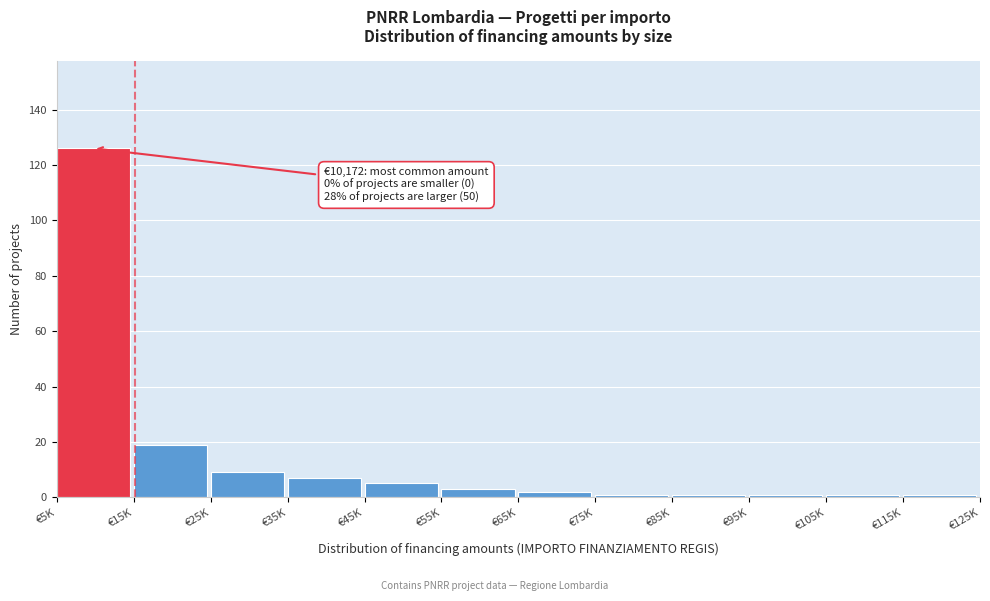

Reading left to right, list all the values displayed in this chart.

€5K=126	€15K=19	€25K=9	€35K=7	€45K=5	€55K=3	€65K=2	€75K=1	€85K=1	€95K=1	€105K=1	€115K=1